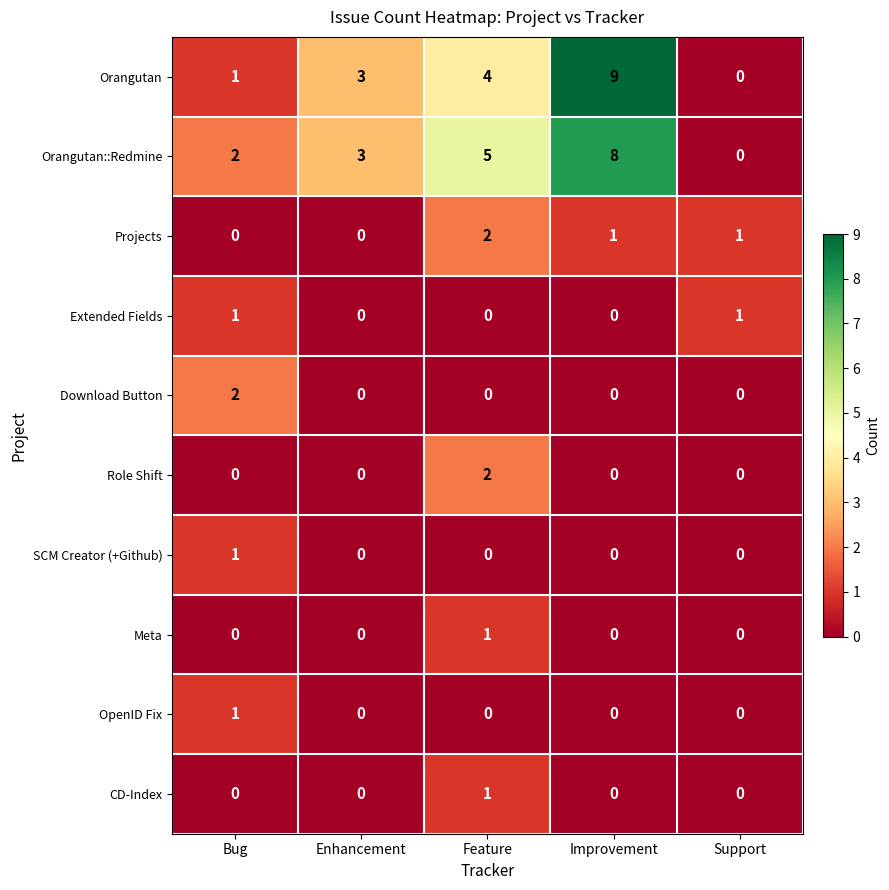

At which category is the sum across all series the highest?

Improvement